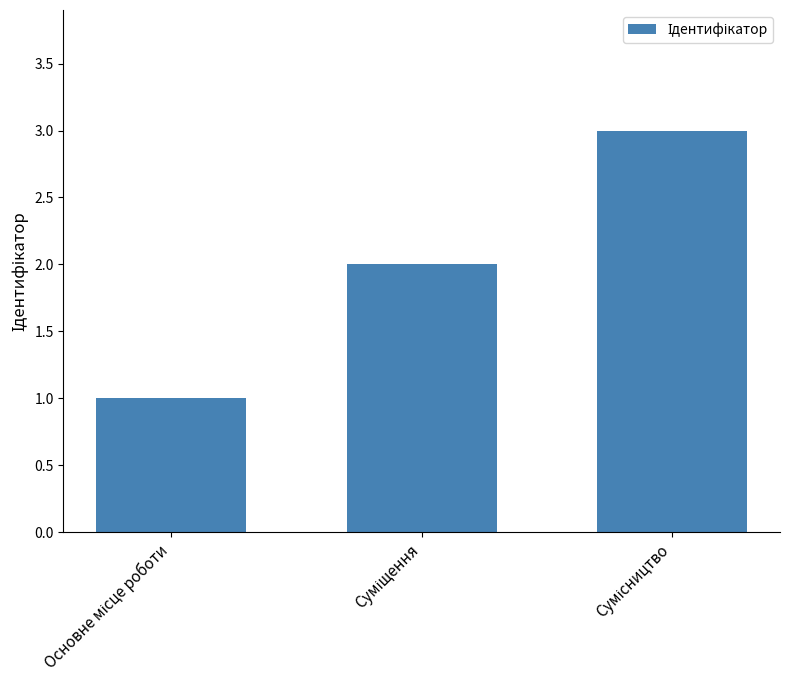

What is the greatest value displayed?

3